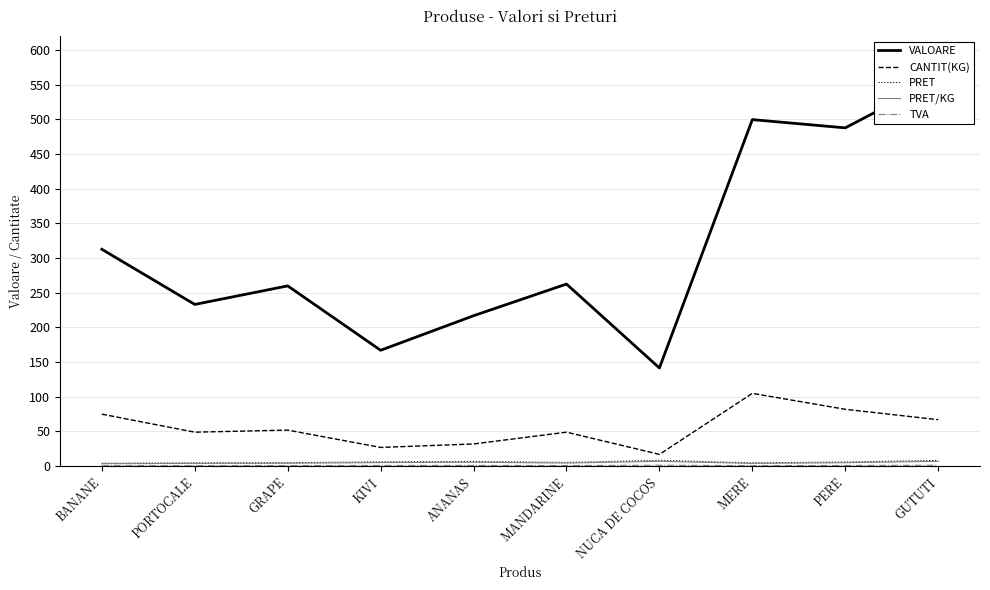

True or false: PRET has more than 0 points higher than both neighbors.

True